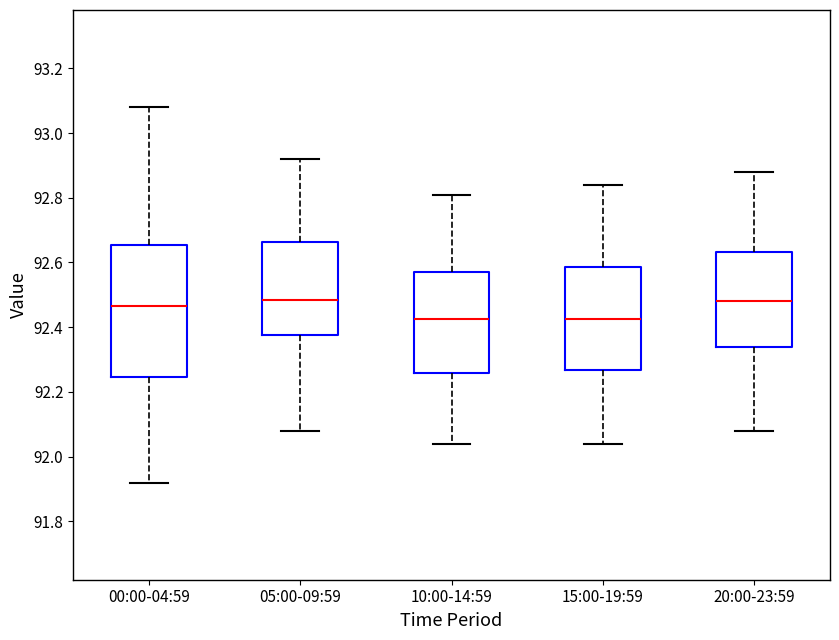

Which box is the tallest, from its lower edge to its upper edge?

00:00-04:59